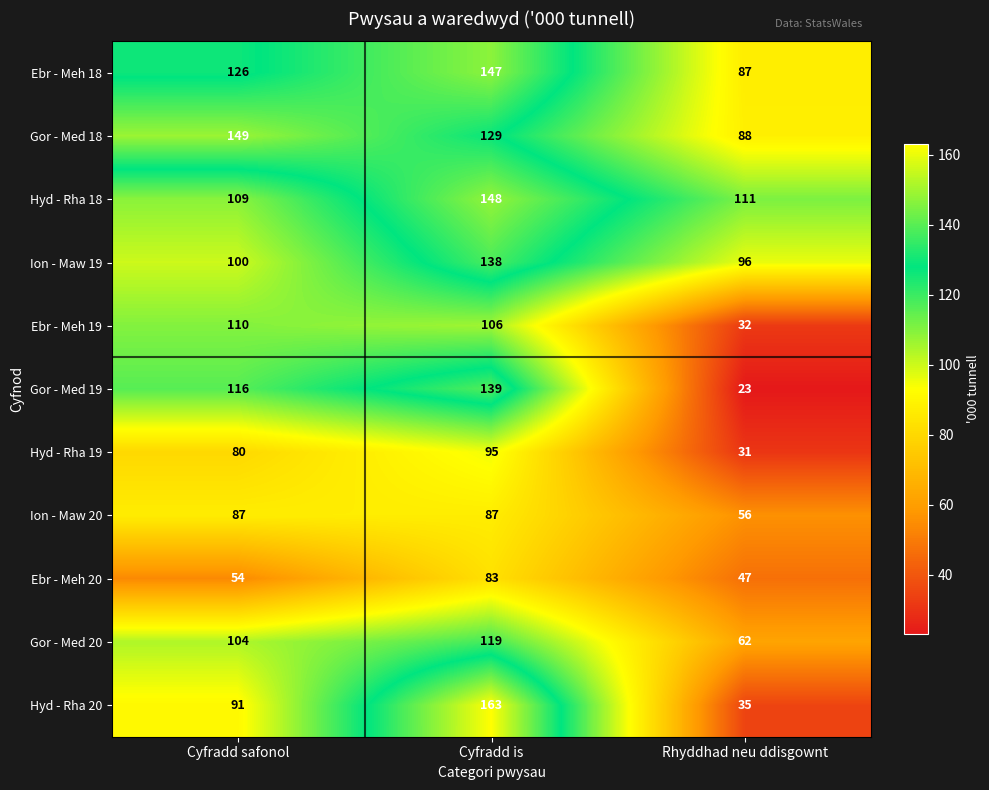

Is it true that Ebr - Meh 19 equals 110 at Cyfradd safonol?

True